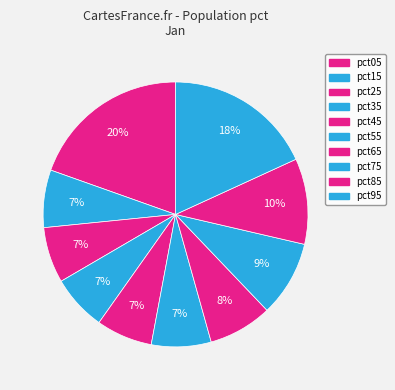

Is there a majority slice in this chart?

No